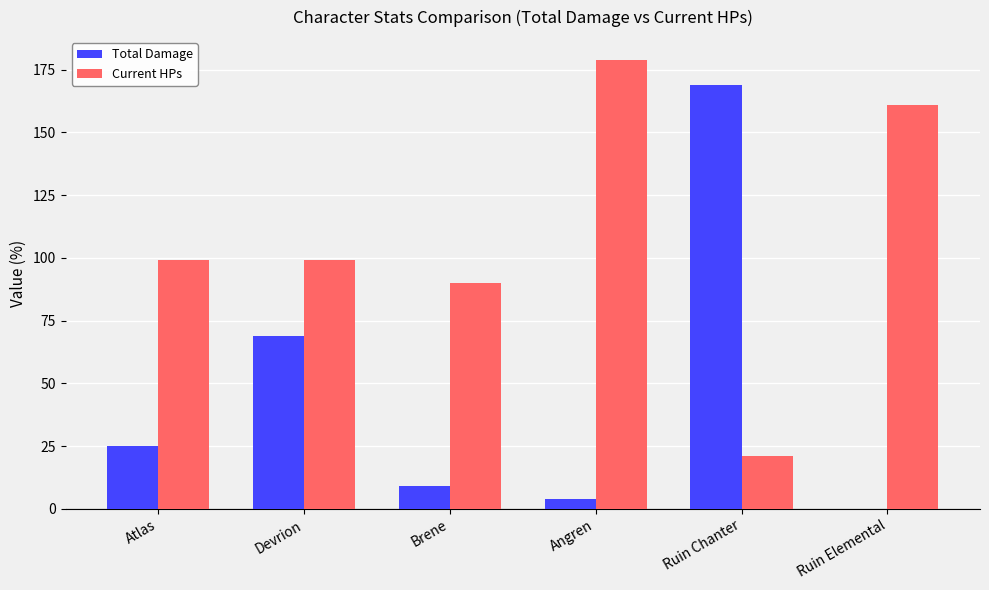

The value of Current HPs at Ruin Chanter is 31. True or false?

False